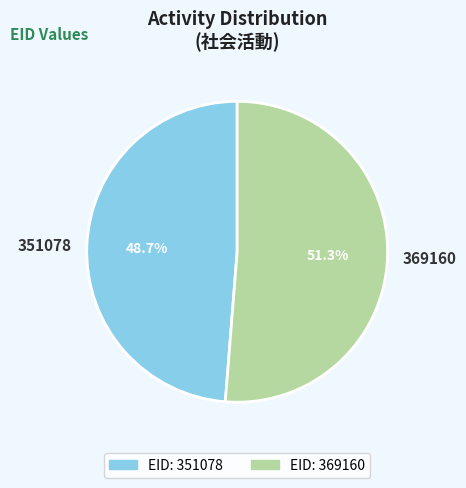

Between 369160 and 351078, which is larger?

369160